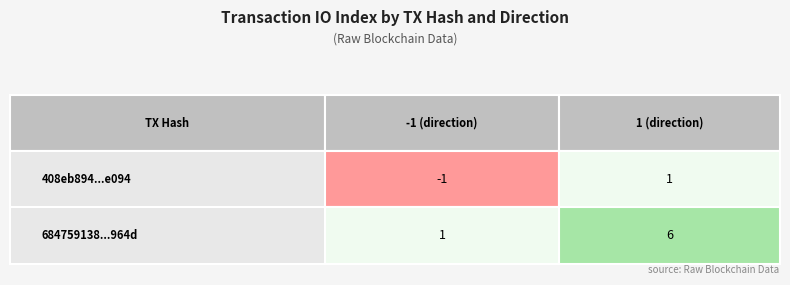

Reading right to left, list all the values displayed in this chart.

408eb894cb03e4c86fd83315505c880c7f6e094: 1=1	-1=-1
684759138c2a8b67f9d016b061cd3fa91aa964d: 1=6	-1=1